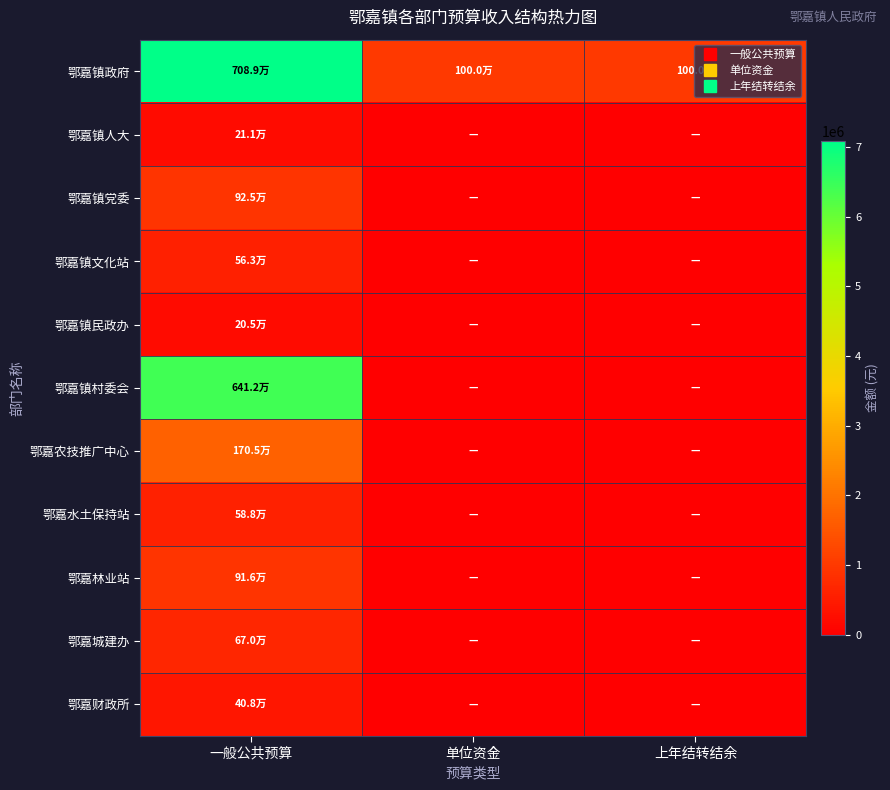

At how many categories does at least one series exceed 2656543?

1